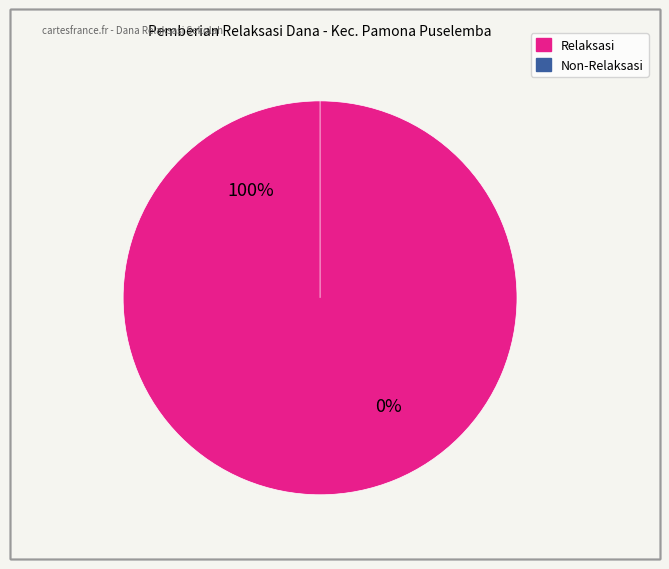

True or false: SD GKST BUYUMPONDOLI accounts for 5% of the total.

True